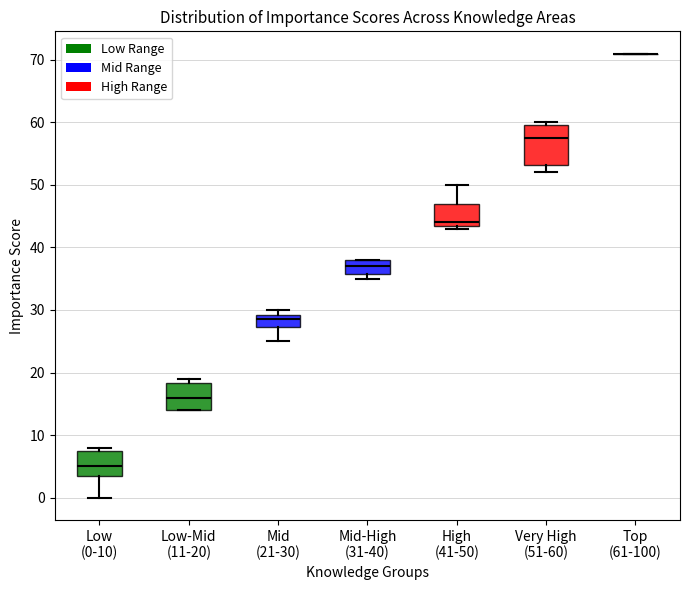

Reading left to right, transcribe this box plot: for each box, give where its median line is, the range the box spans, and where its two whiskers end, as read against the y-axis. The values are not printed on the chart, so give them approximately, as read against the axis.

Low (0-10): median 5, box 4 to 8, whiskers 0 to 8 (just above the box's upper edge)
Low-Mid (11-20): median 16, box 14 to 18, whiskers 14 to 19
Mid (21-30): median 29 (inside the box), box 27 to 29, whiskers 25 to 30
Mid-High (31-40): median 37, box 36 to 38, whiskers 35 to 38
High (41-50): median 44 (just above the box's lower edge), box 44 to 47, whiskers 43 to 50
Very High (51-60): median 58, box 53 to 60, whiskers 52 to 60 (just above the box's upper edge)
Top (61-100): box collapsed to a line at 71, whiskers 71 to 71